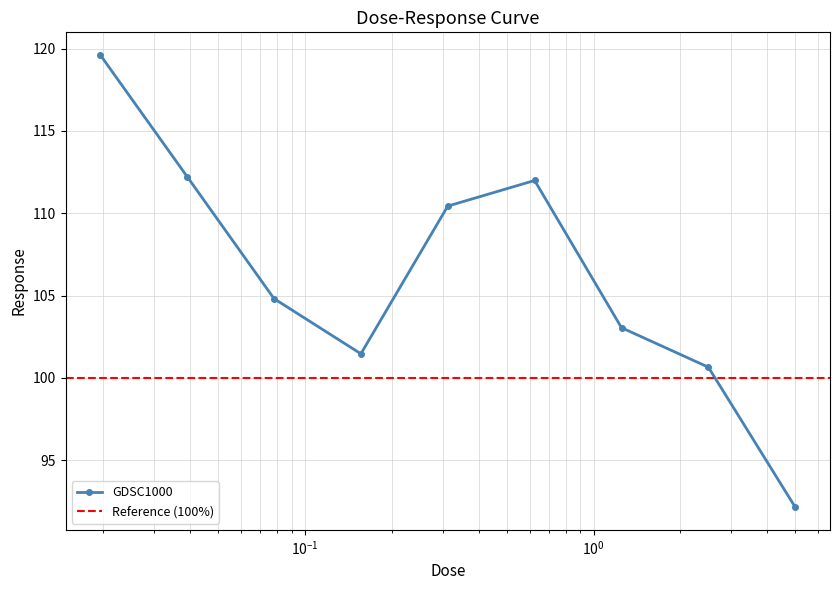

At which category does the data reach its first local peak?

0.625